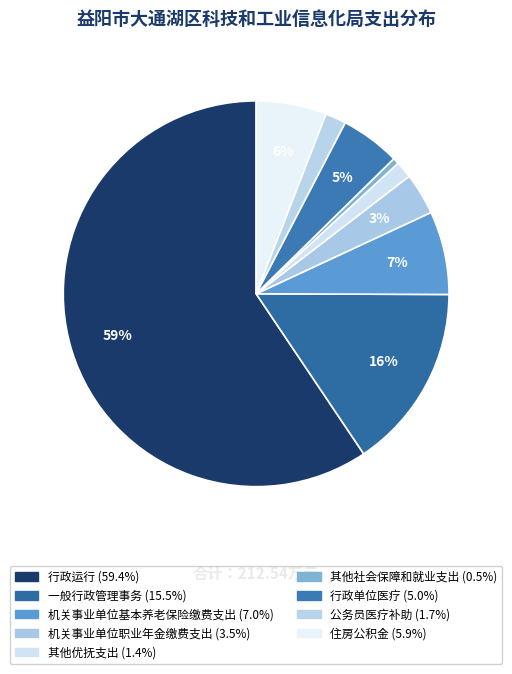

Does any single category account for the majority?

Yes